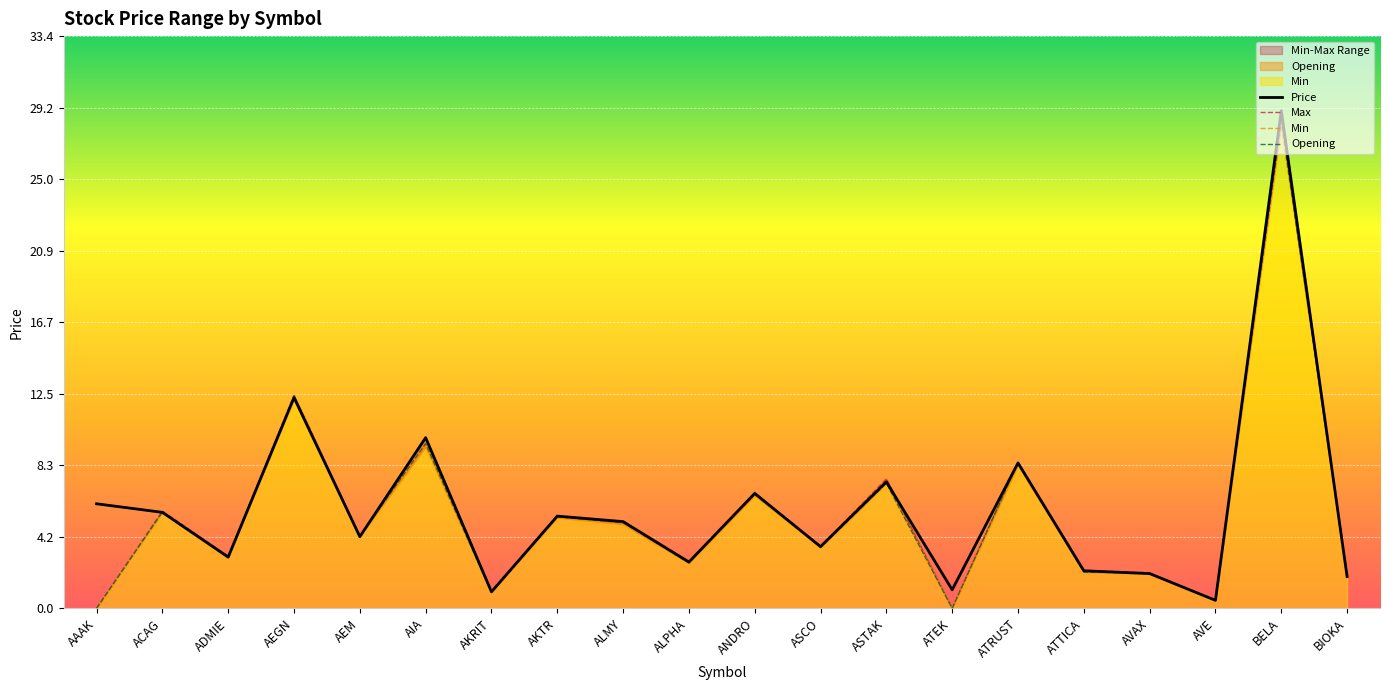

How many lines are shown in the chart?

4